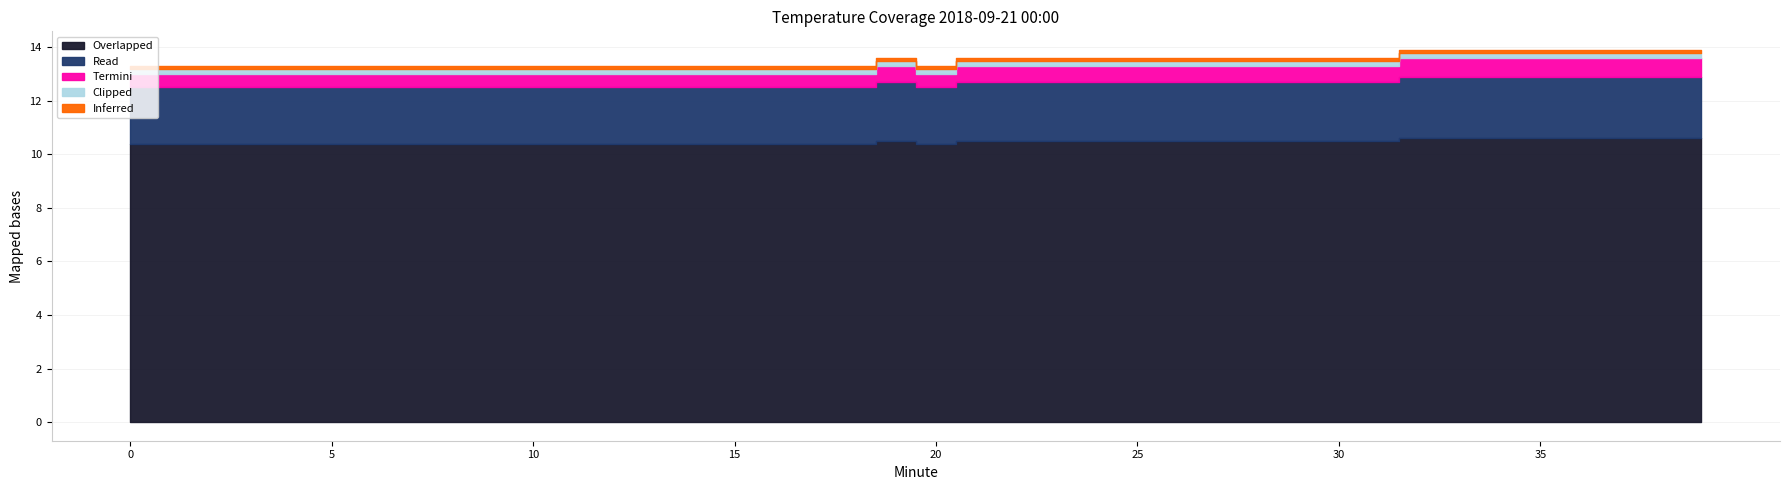

The Clipped series shows 0.2 at 18. True or false?

True